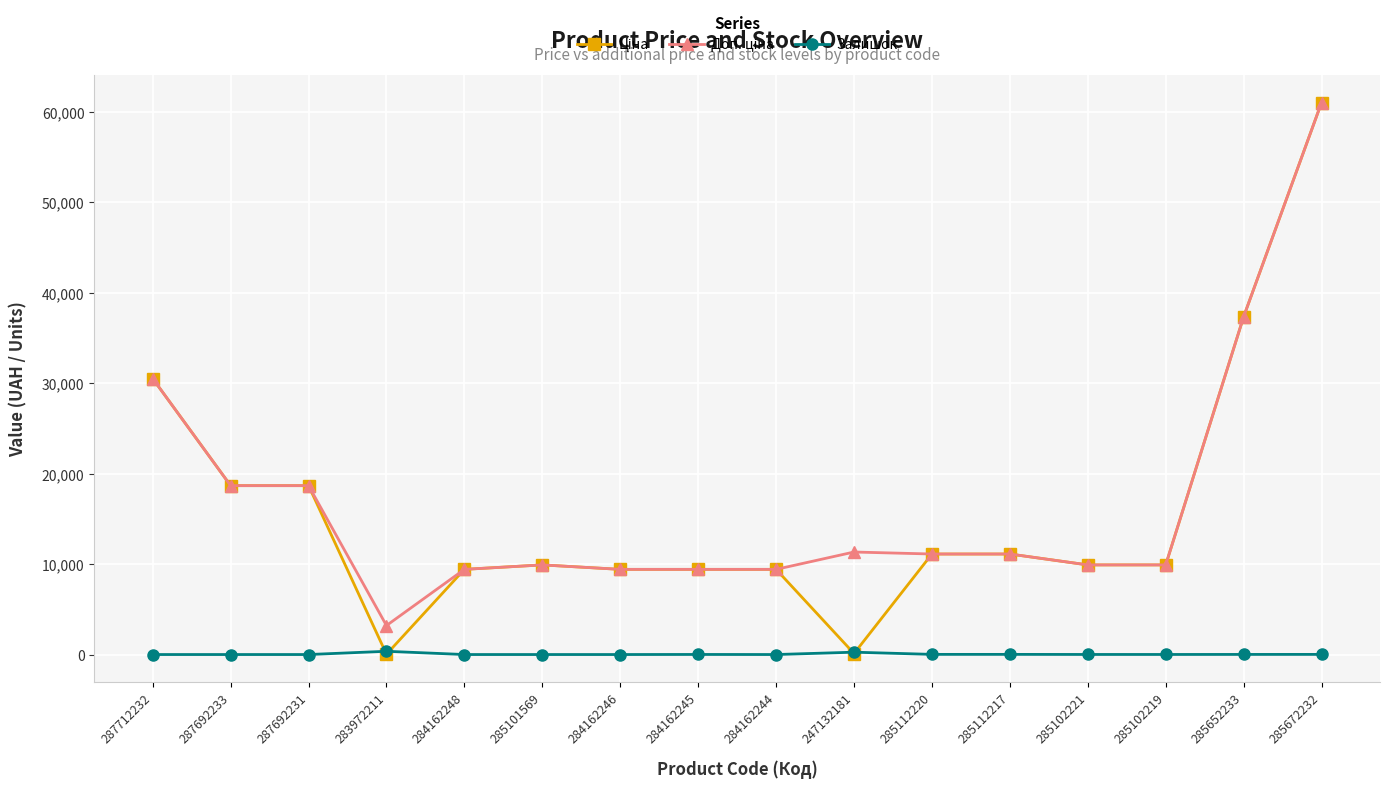

What is the greatest value displayed?

61024.7